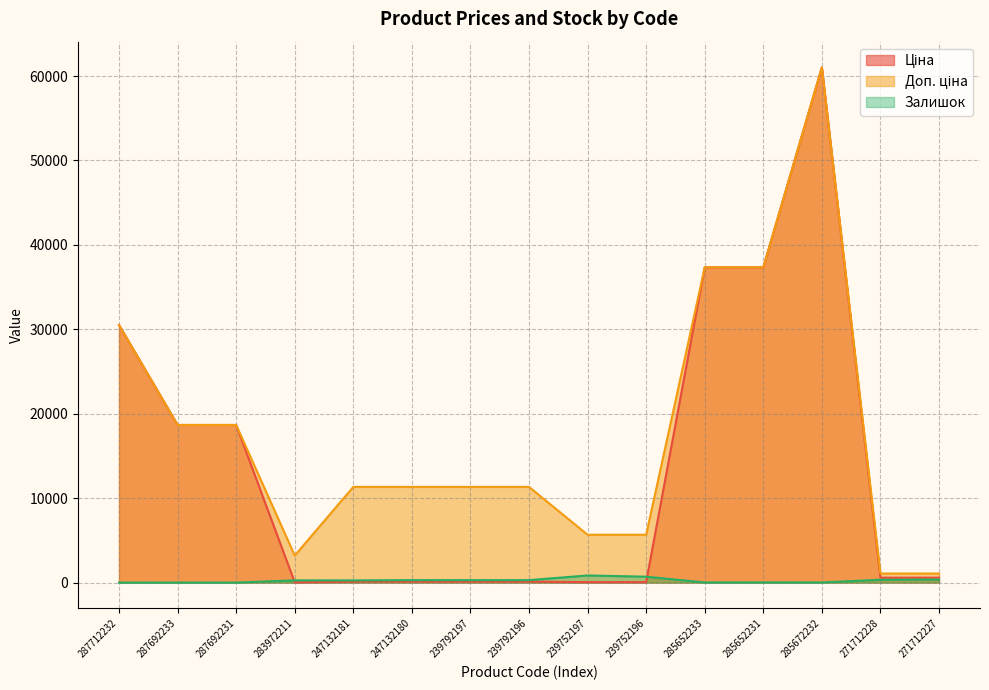

What is the value of the Доп. ціна point at the 9th from the left?

5667.0